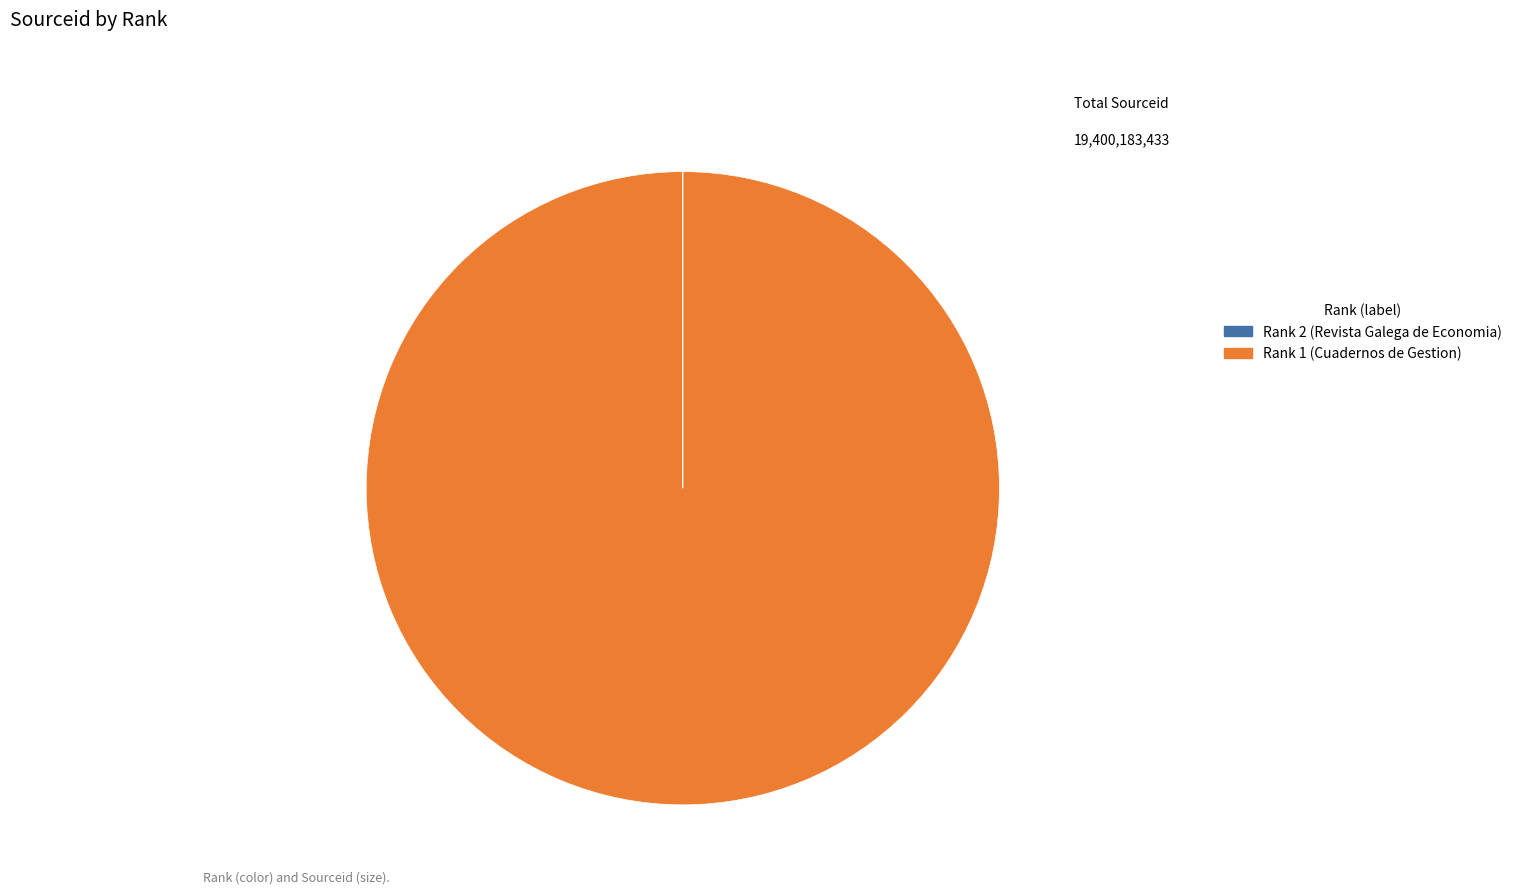

Is Rank 1 (Cuadernos de Gestion) the majority of the pie?

Yes